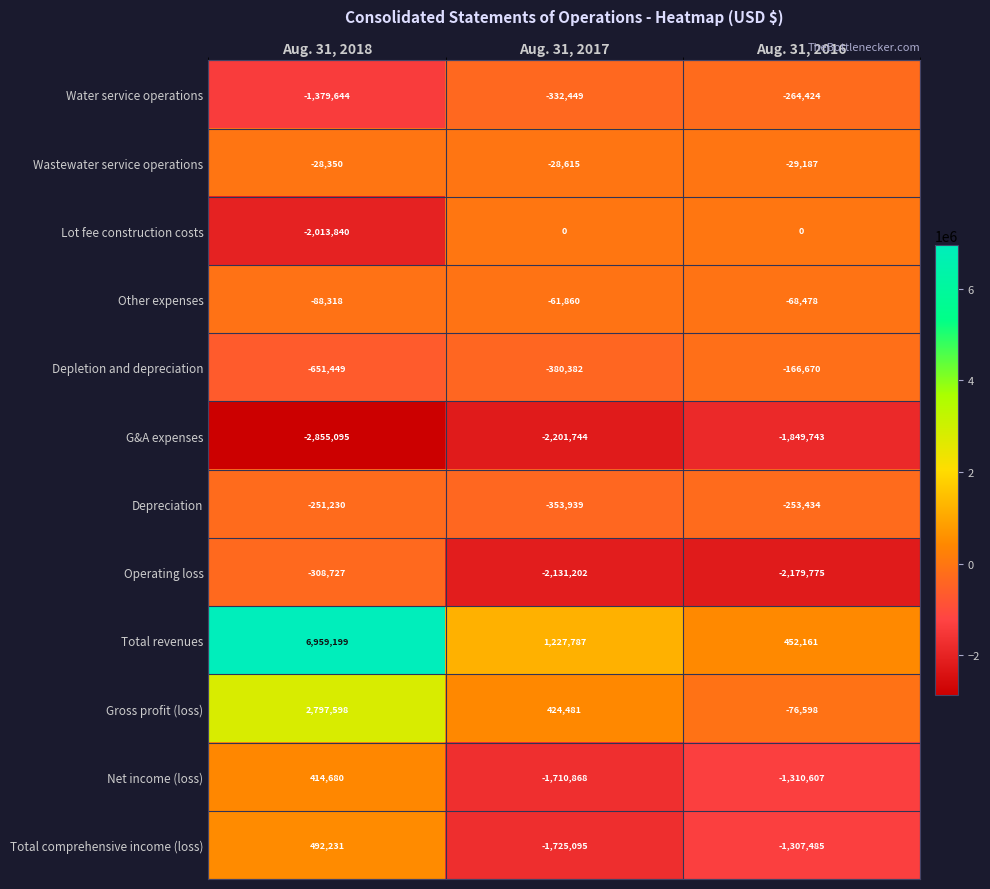

At which category is the sum across all series the highest?

Aug. 31, 2018